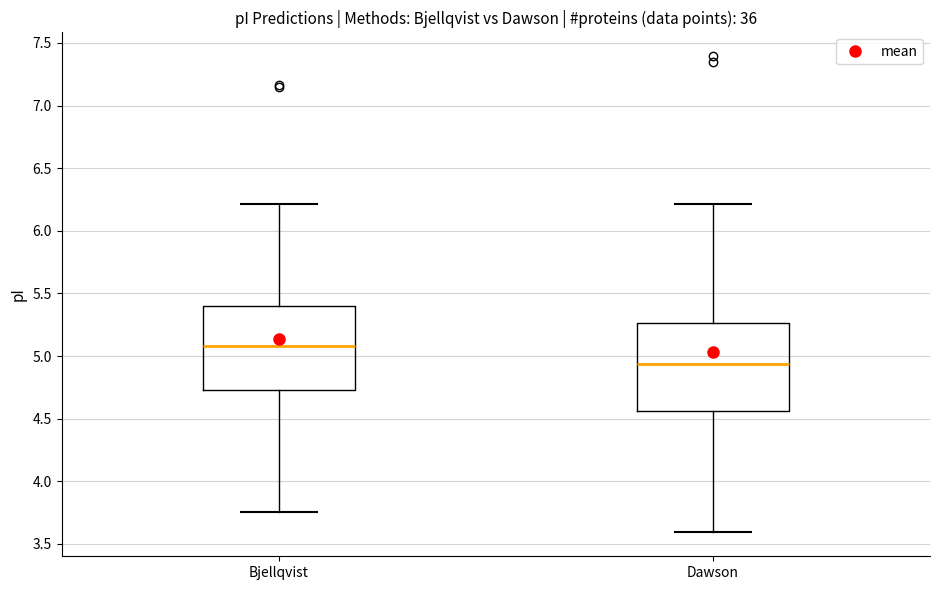

Reading left to right, read every box against the y-axis: the position of its median line, the range the box covers, and the ends of its whiskers. The values are not printed on the chart, so give them approximately, as read against the axis.

Bjellqvist: median 5.10, box 4.75 to 5.40, whiskers 3.75 to 6.20
Dawson: median 4.95, box 4.55 to 5.25, whiskers 3.60 to 6.20